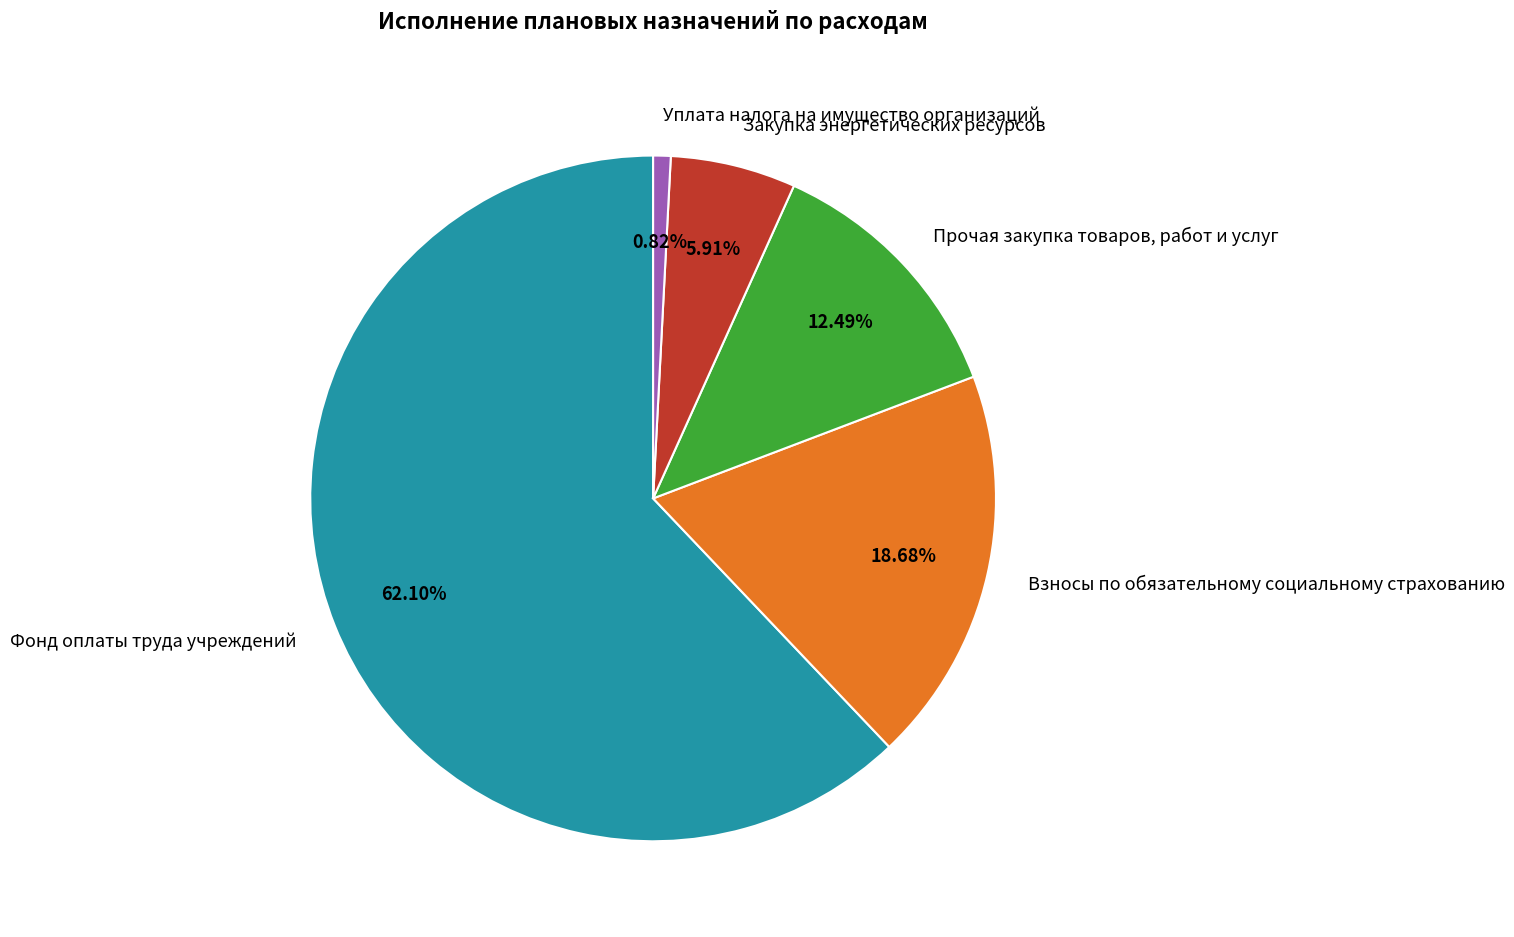

Which category has the biggest portion of the pie?

Фонд оплаты труда учреждений